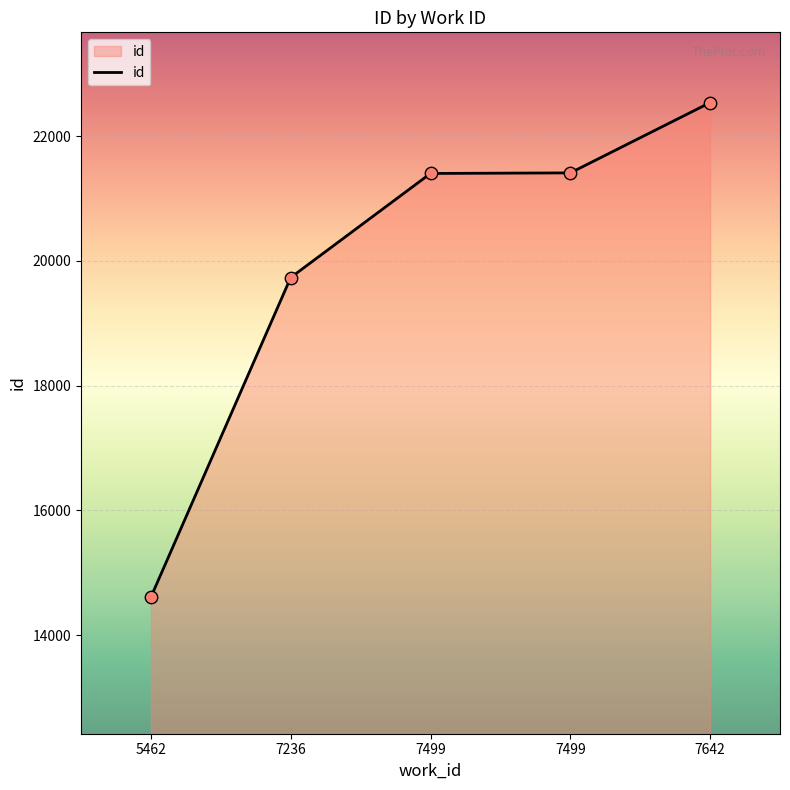

How many distinct data groups are displayed?

1